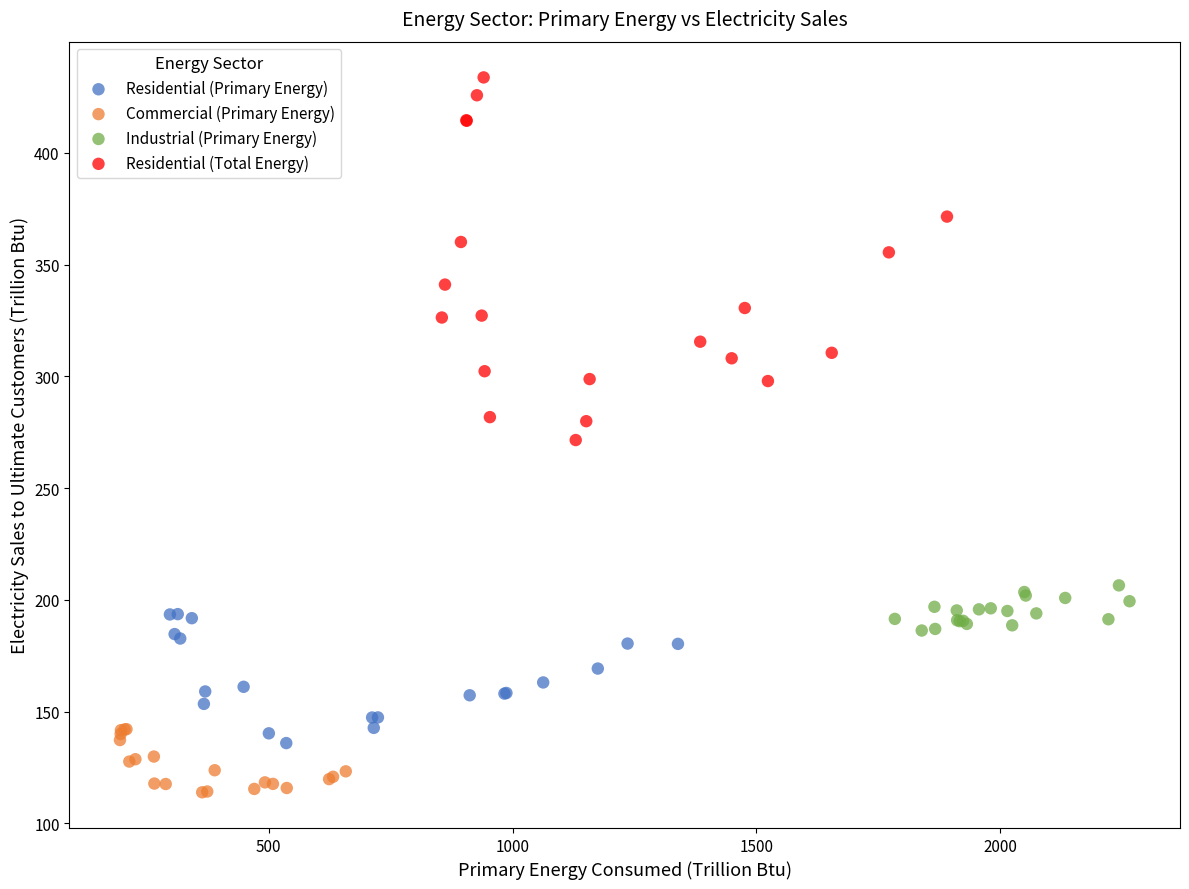

Which series reaches the maximum Y coordinate?

Residential (Total Energy)